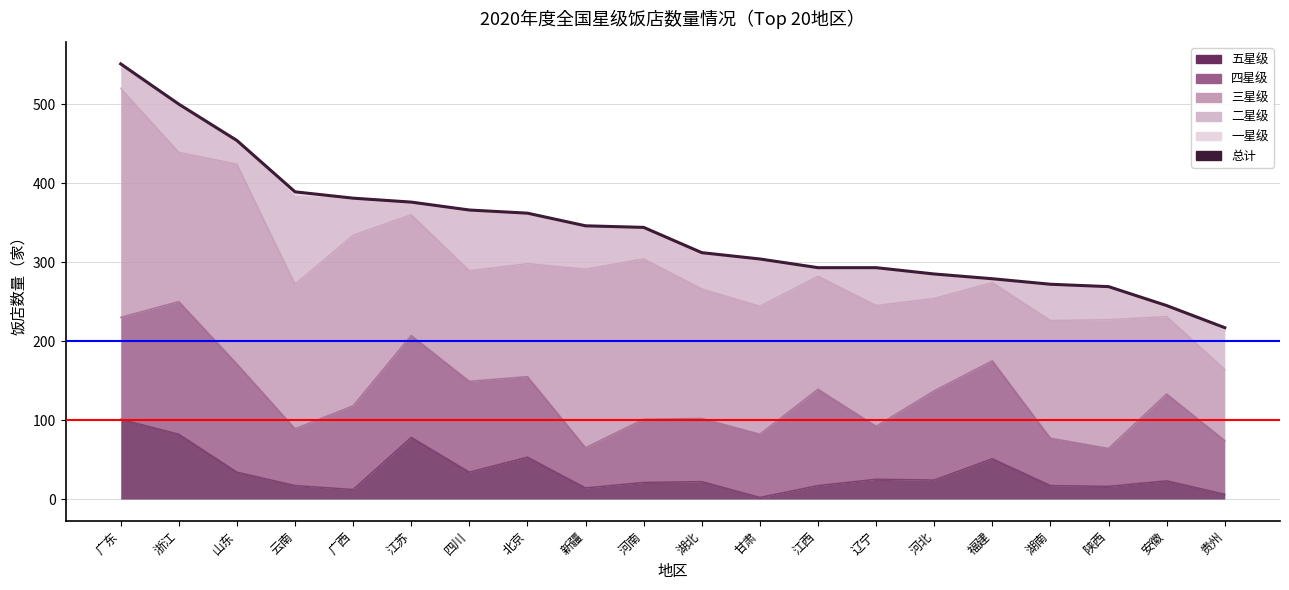

Rank the categories by value from lowest to highest.

贵州, 安徽, 陕西, 湖南, 福建, 河北, 江西, 辽宁, 甘肃, 湖北, 河南, 新疆, 北京, 四川, 江苏, 广西, 云南, 山东, 浙江, 广东